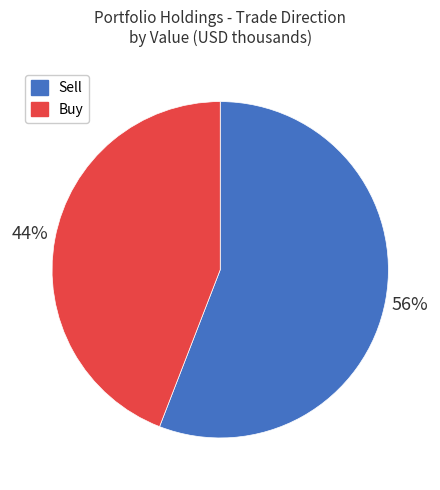

Do Sell and Buy together represent more than half of the pie?

Yes